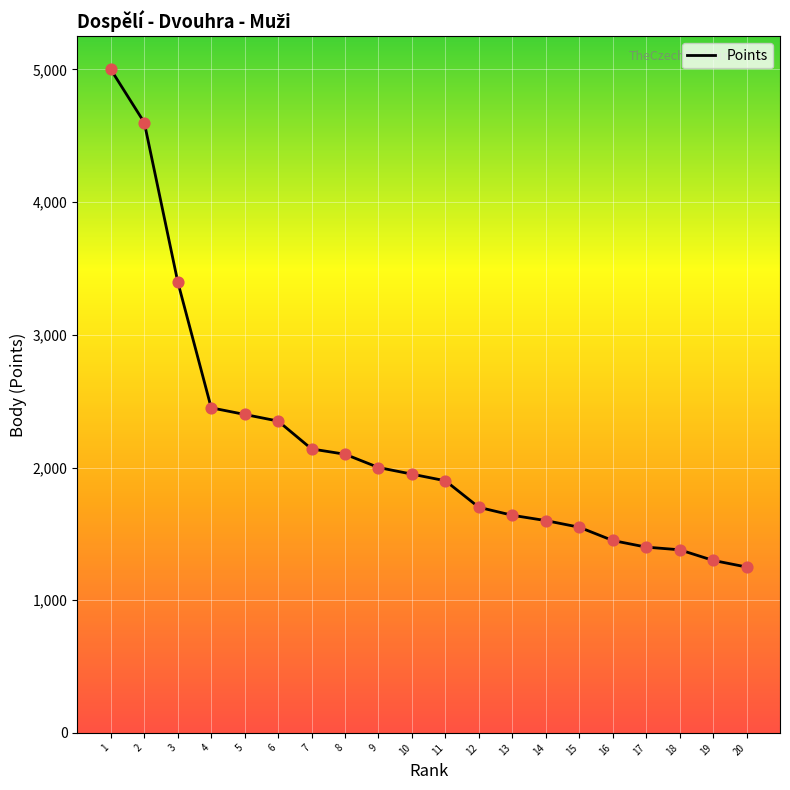

What is the change in value from 8 to 18?

-720